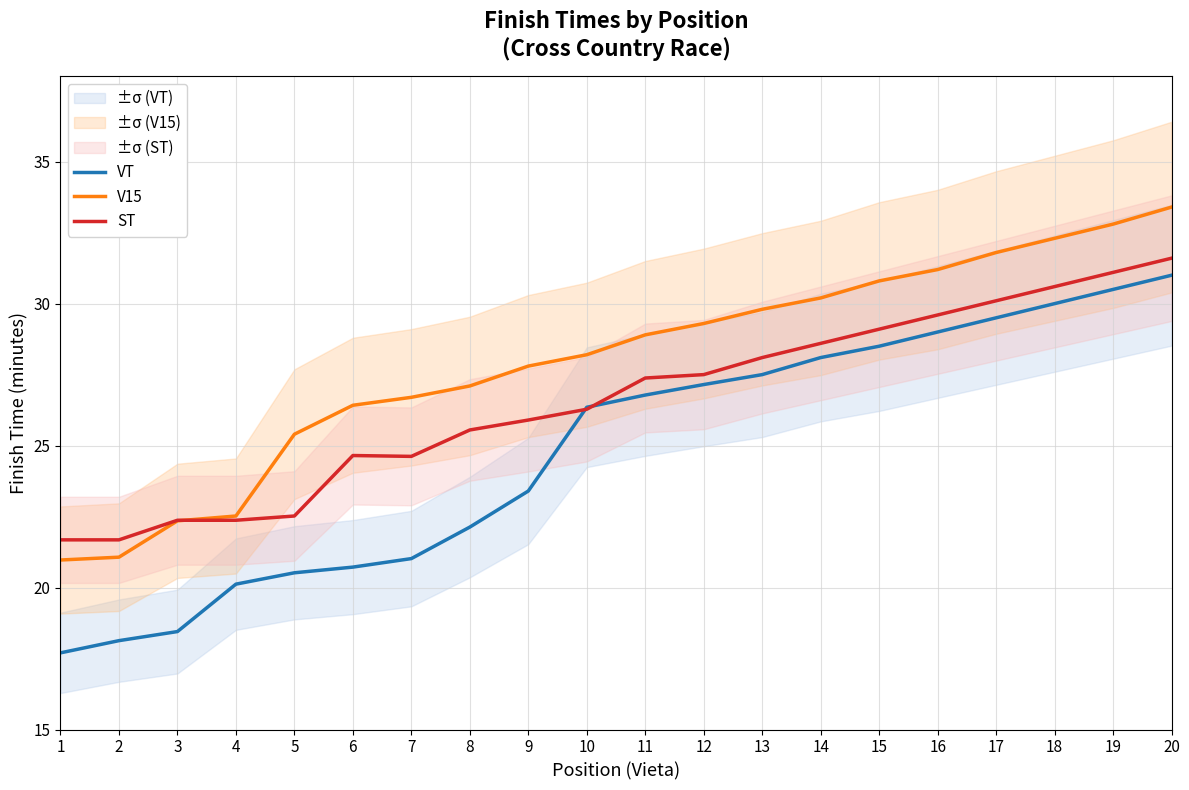

Rank the categories by V15 value from lowest to highest.

1, 2, 3, 4, 5, 6, 7, 8, 9, 10, 11, 12, 13, 14, 15, 16, 17, 18, 19, 20